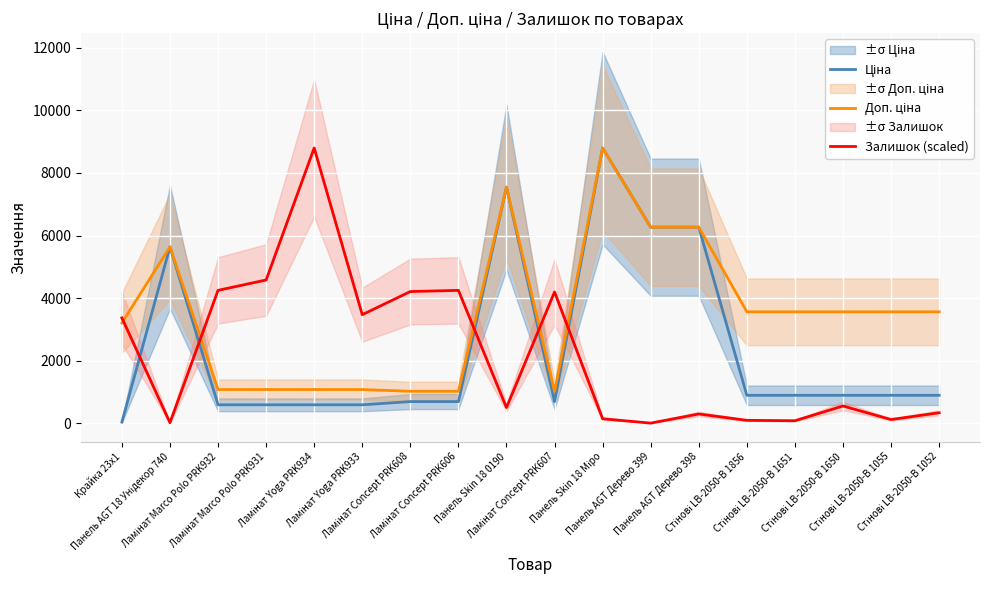

At which category is the sum across all series the highest?

Панель Skin 18 Міро